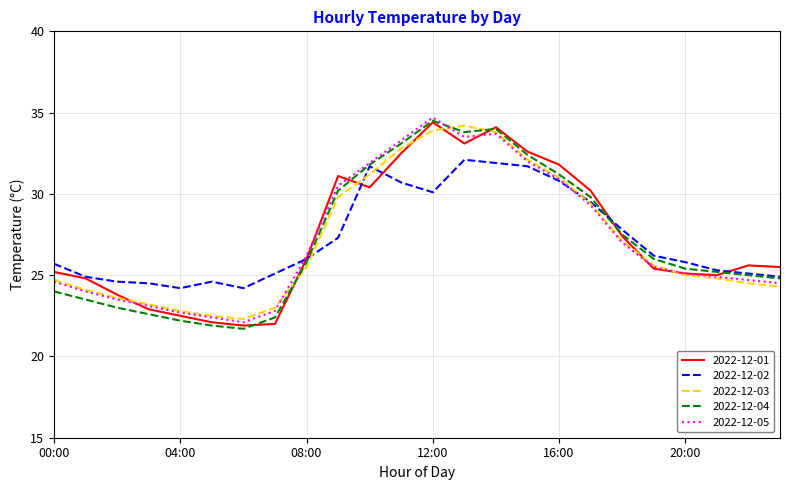

What is the smallest value displayed?

21.7